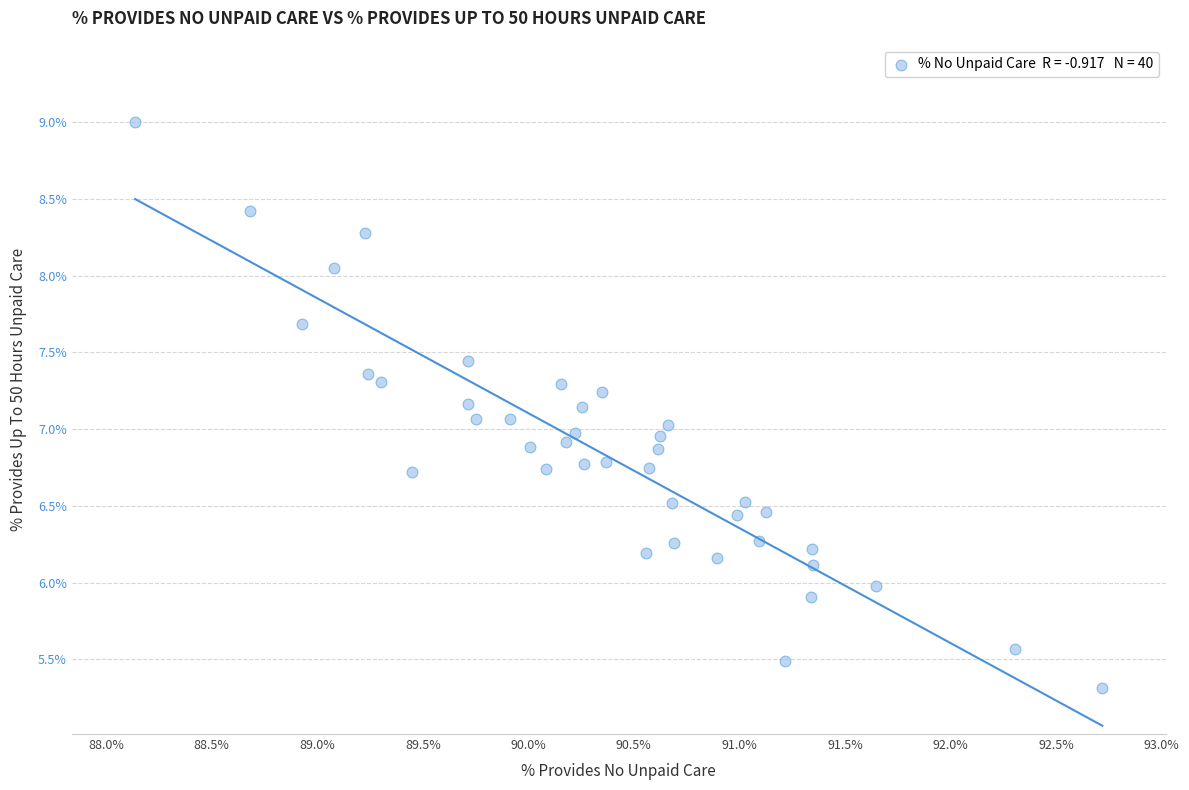

What is the range of X values (max minus min)?

4.6